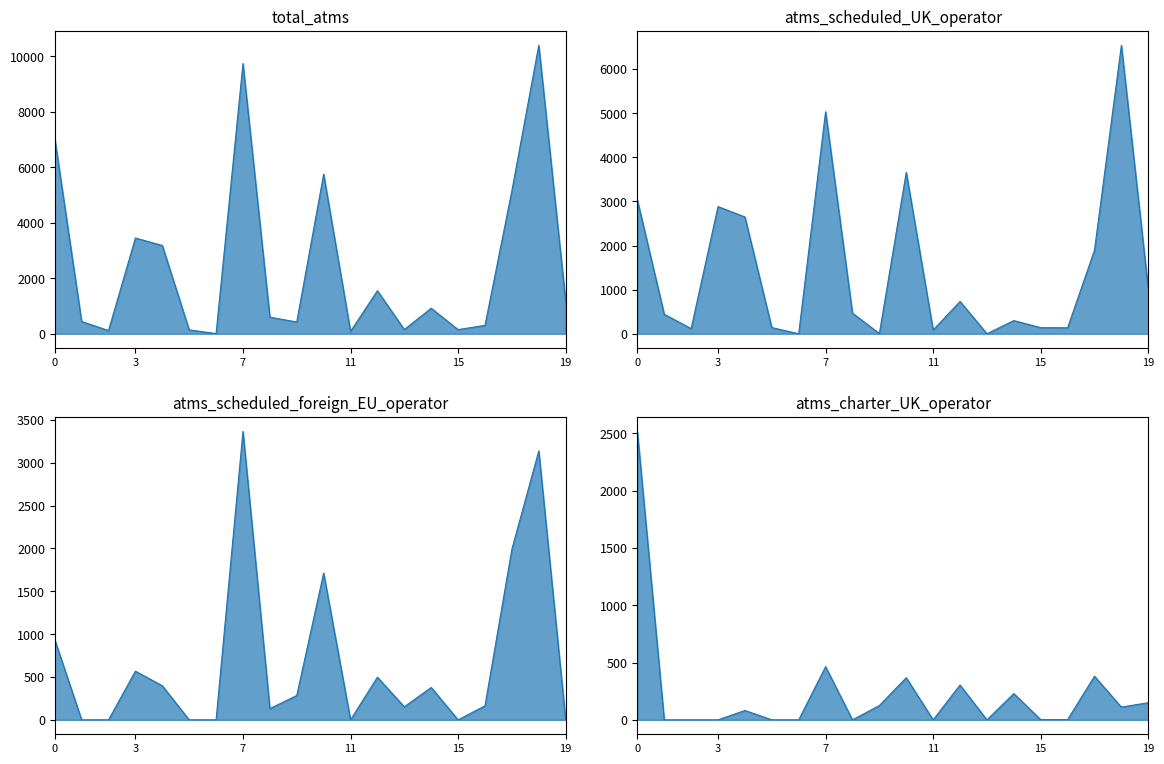

What are all the series names shown in the legend?

total_atms, atms_scheduled_UK_operator, atms_scheduled_foreign_EU_operator, atms_charter_UK_operator